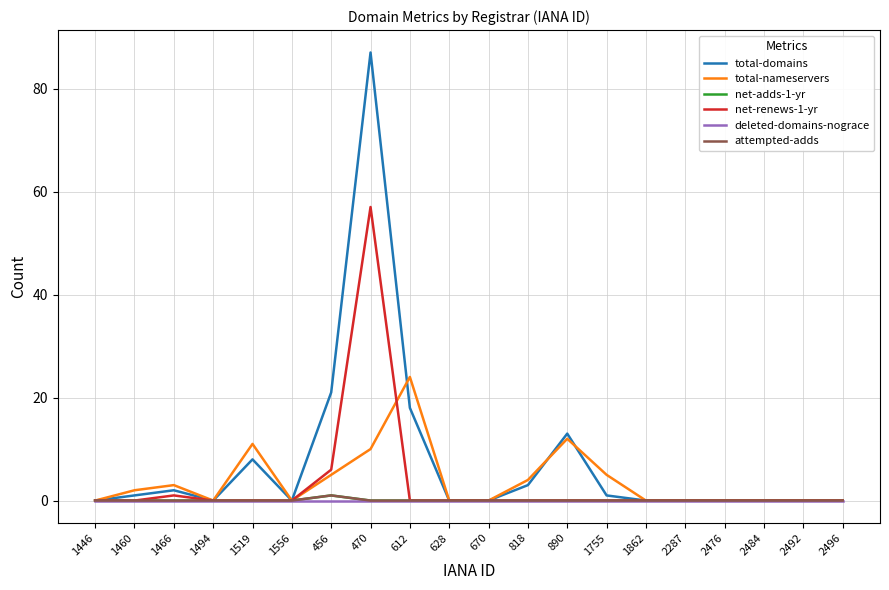

True or false: net-adds-1-yr and net-renews-1-yr intersect in this chart.

False